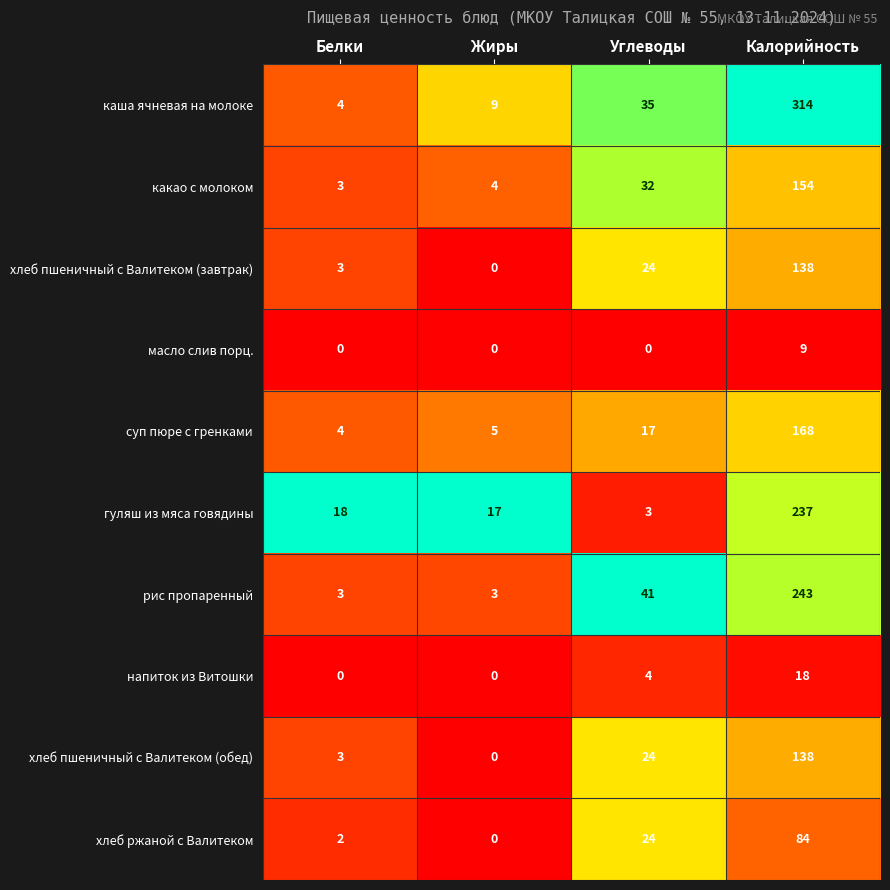

Where is гуляш из мяса говядины nearest to the value 120?

Белки